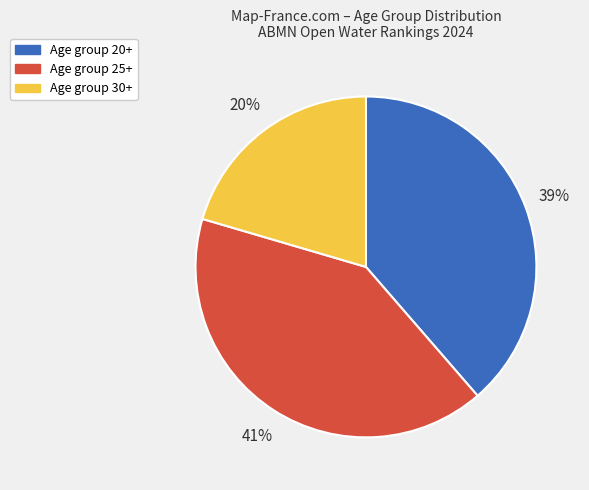

Is there a majority slice in this chart?

No